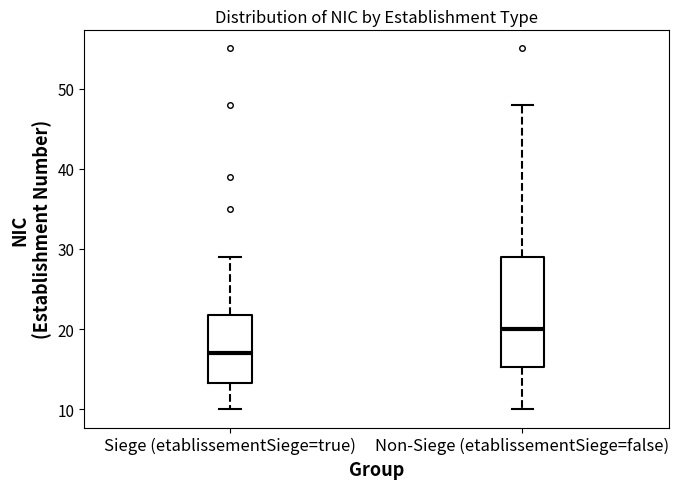

Reading left to right, read every box against the y-axis: the position of its median line, the range the box covers, and the ends of its whiskers. The values are not printed on the chart, so give them approximately, as read against the axis.

Siege (etablissementSiege=true): median 17, box 13 to 22, whiskers 10 to 29
Non-Siege (etablissementSiege=false): median 20, box 15 to 29, whiskers 10 to 48